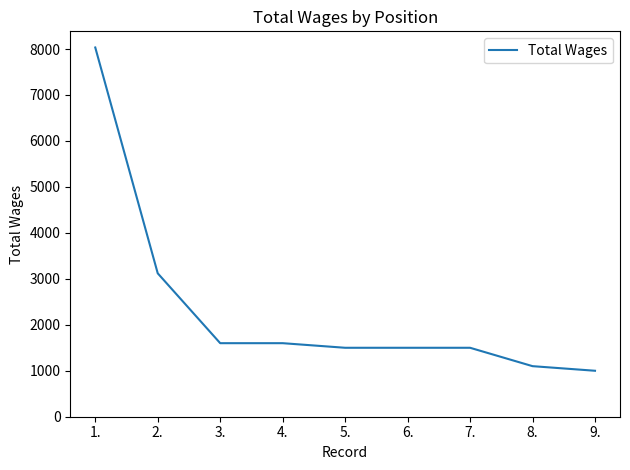

What is the maximum value shown in the chart?

8033